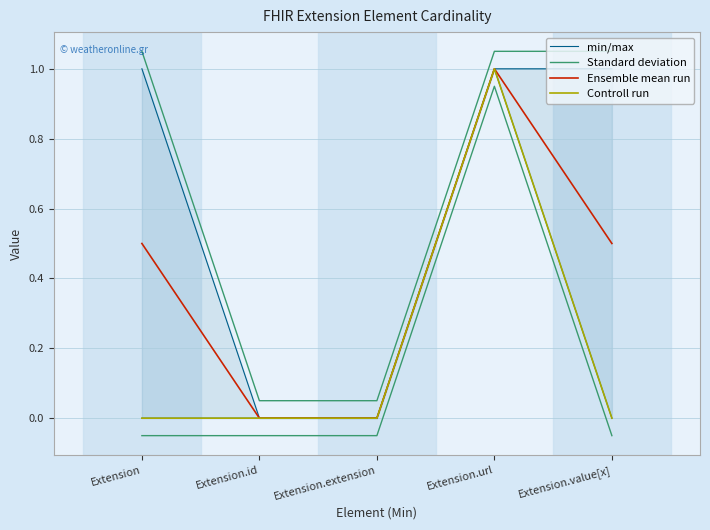

What are all the series names shown in the legend?

min/max, Standard deviation, Ensemble mean run, Controll run